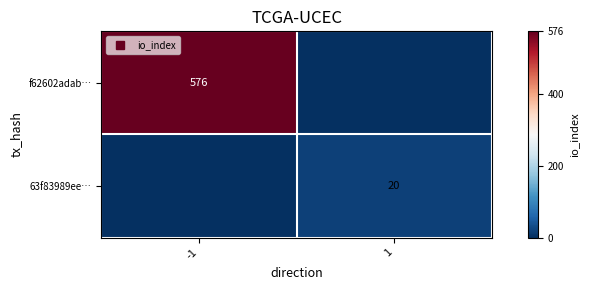

How many values in the 63f83989ee… series are below 20?

1